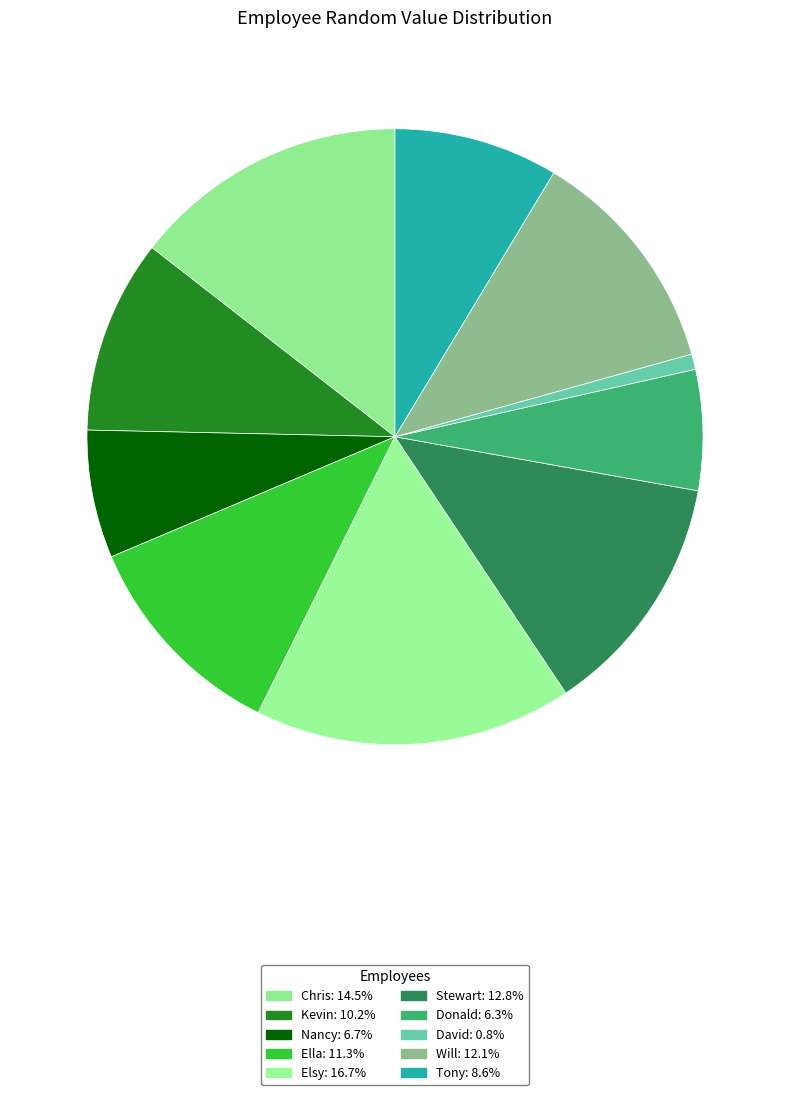

Which category has the biggest portion of the pie?

Elsy